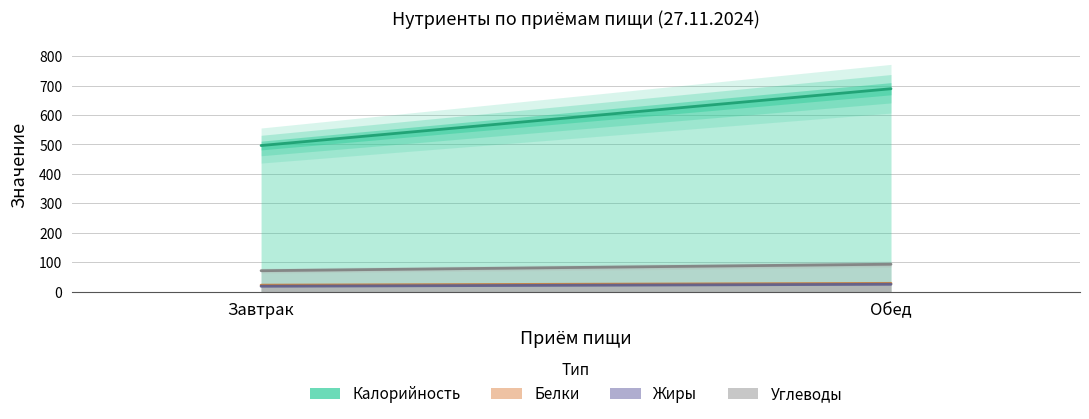

Reading left to right, transcribe all the data shown in this chart.

Калорийность: 496.4	689.4
Белки: 22.2	28.3
Жиры: 18.4	25.1
Углеводы: 71.3	93.3